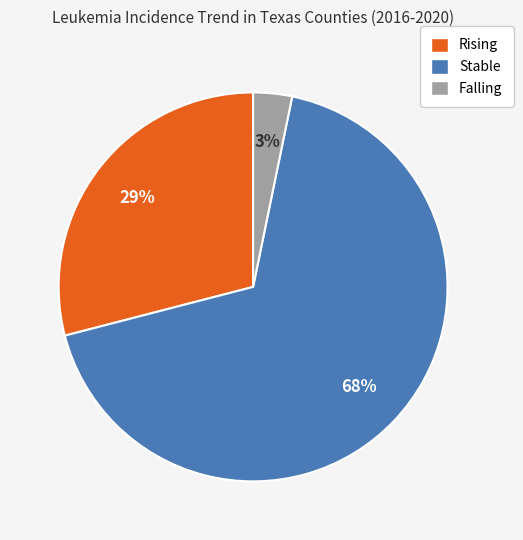

Is the sum of Rising and Falling greater than half?

No